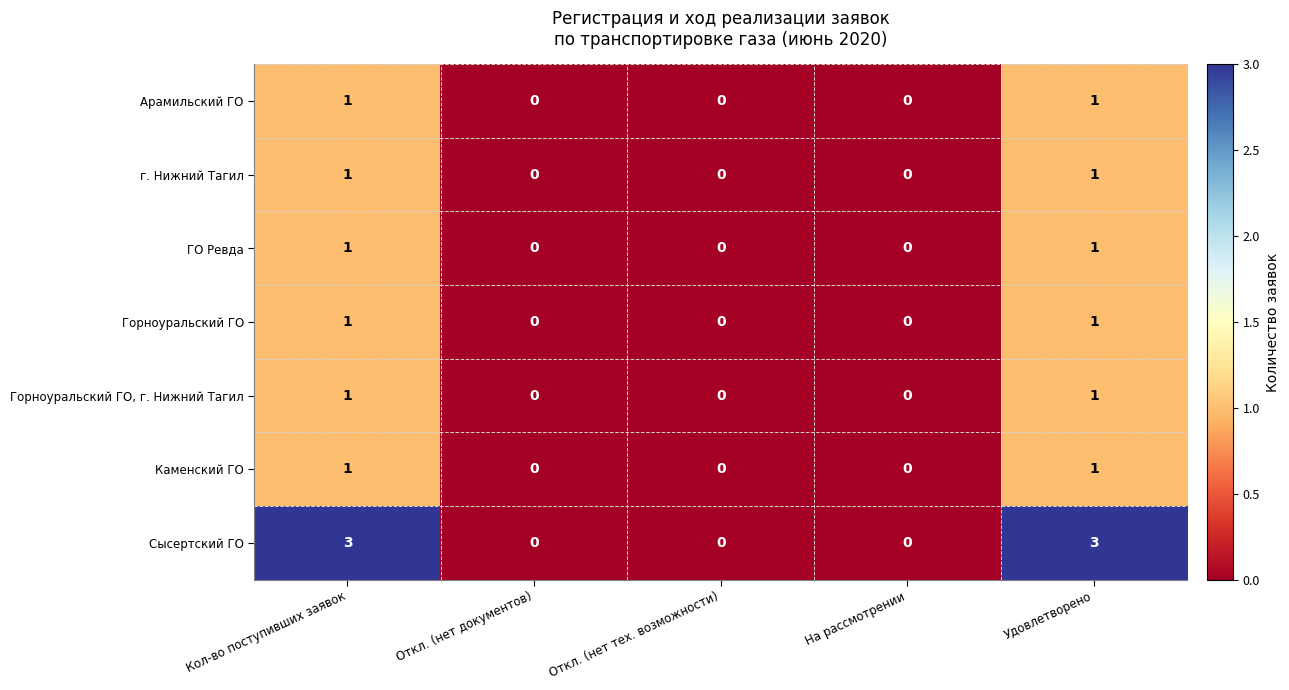

How many Горноуральский ГО values are between 0 and 1?

5